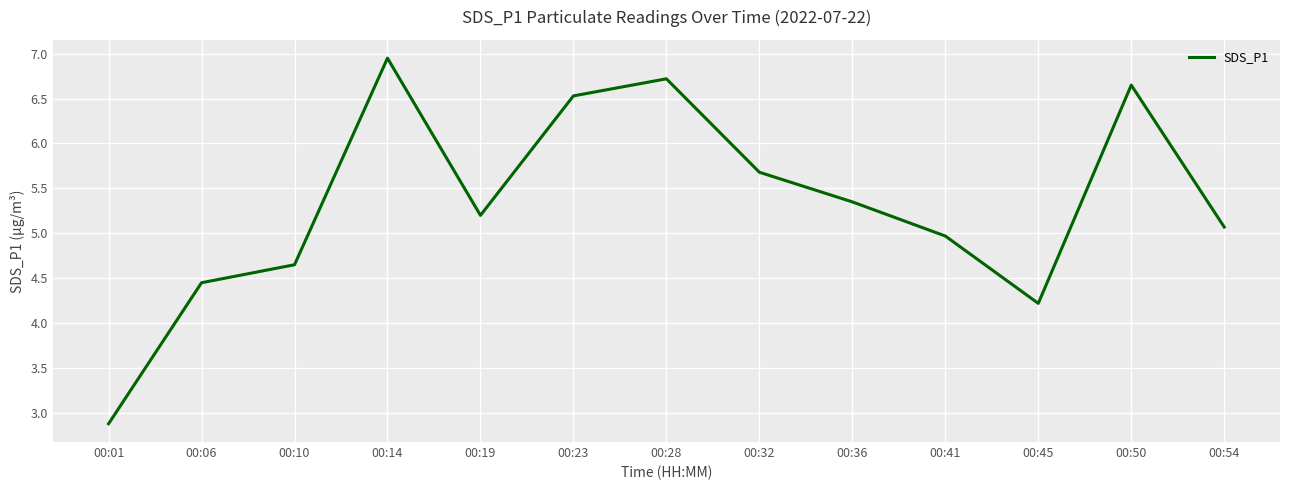

The chart shows a value of 11.6 at 00:28. True or false?

False